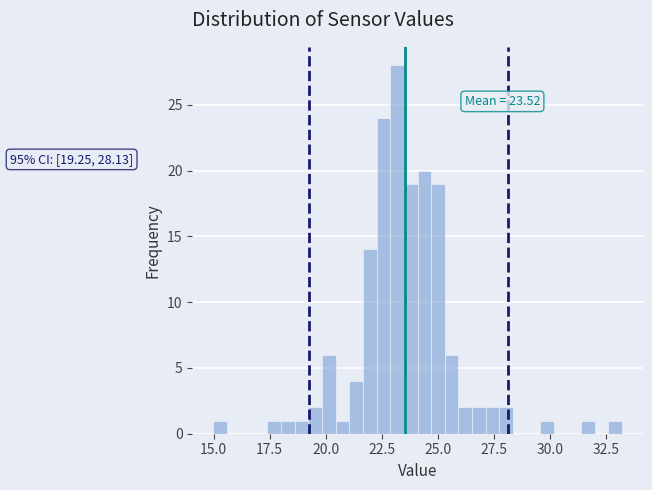

Around what value on the x-axis is the tallest bar? Give the approximate position of its centre, as read against the axis.

23.0